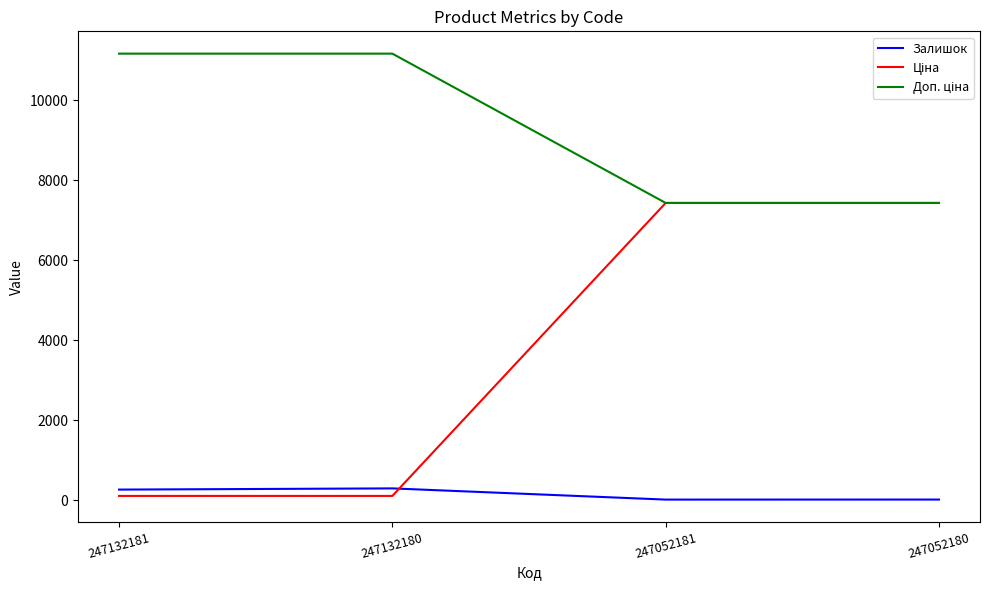

What is the maximum value shown in the chart?

11169.0